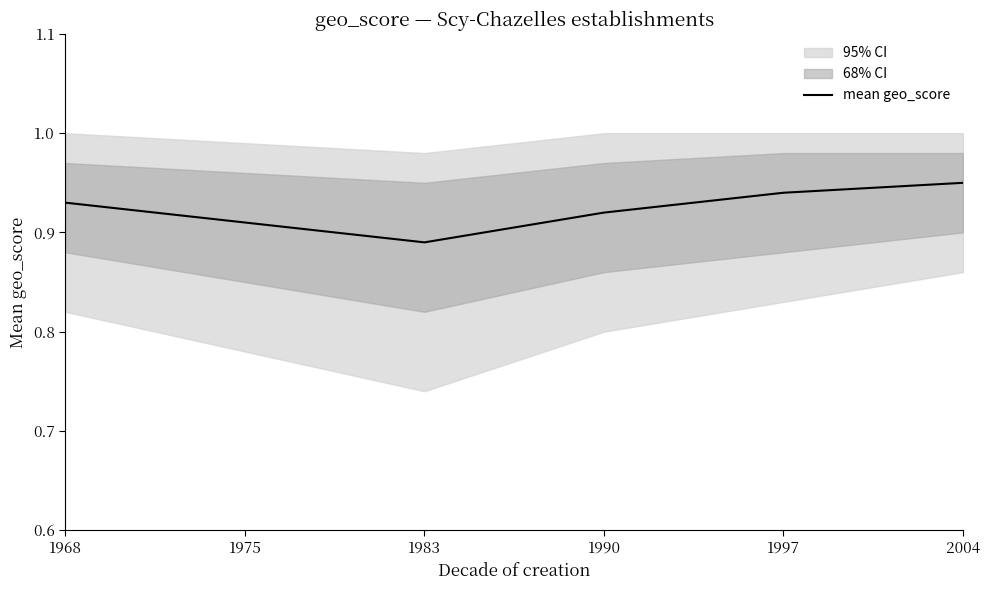

At which label is mean geo_score closest to 0?

1983